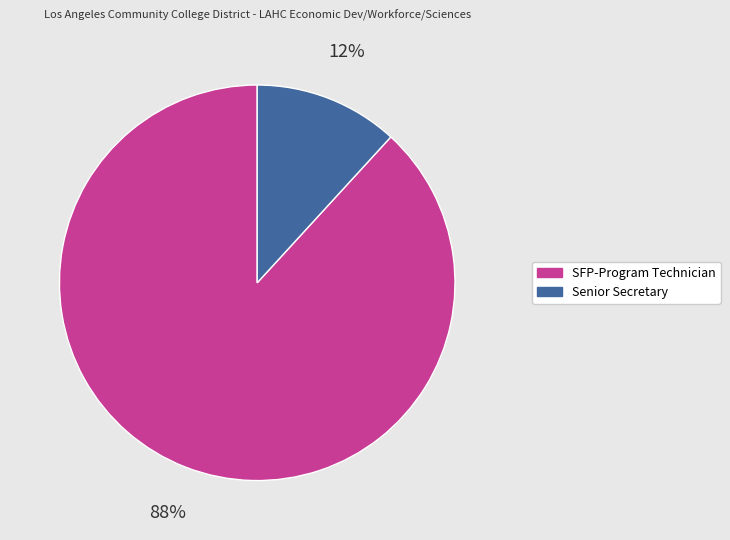

The Senior Secretary slice represents 12% of the pie. True or false?

True